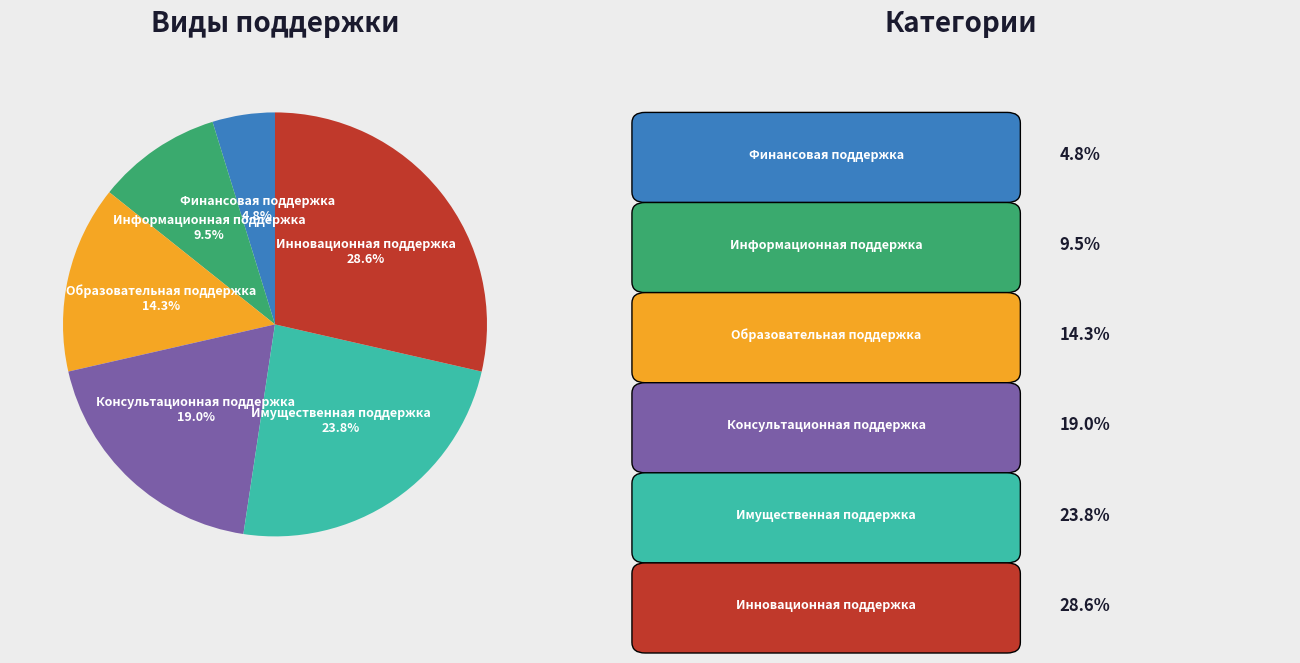

To the nearest percent, what is the difference between the Информационная поддержка and Финансовая поддержка slice percentages?

5%